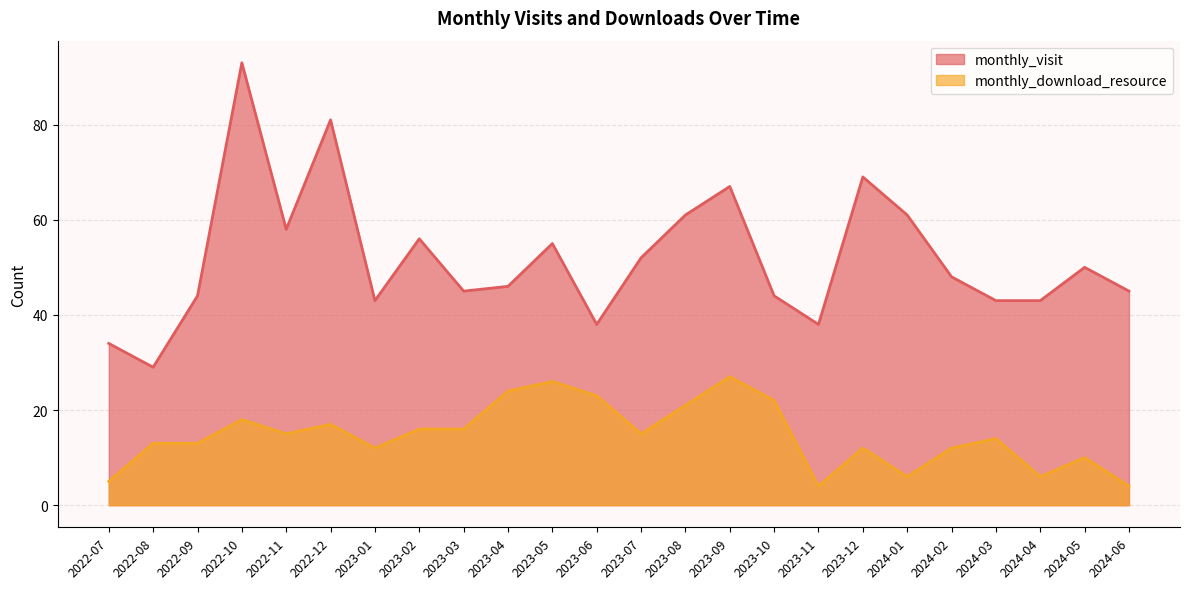

Reading right to left, list all the values displayed in this chart.

monthly_visit: 45	50	43	43	48	61	69	38	44	67	61	52	38	55	46	45	56	43	81	58	93	44	29	34
monthly_download_resource: 4	10	6	14	12	6	12	4	22	27	21	15	23	26	24	16	16	12	17	15	18	13	13	5